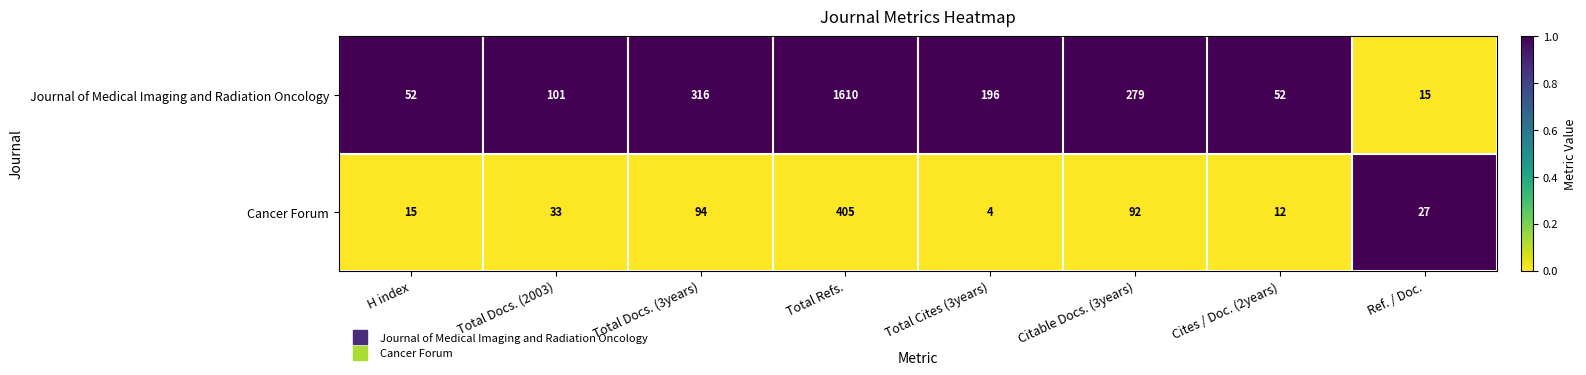

What is the total value across all series at Ref. / Doc.?

42